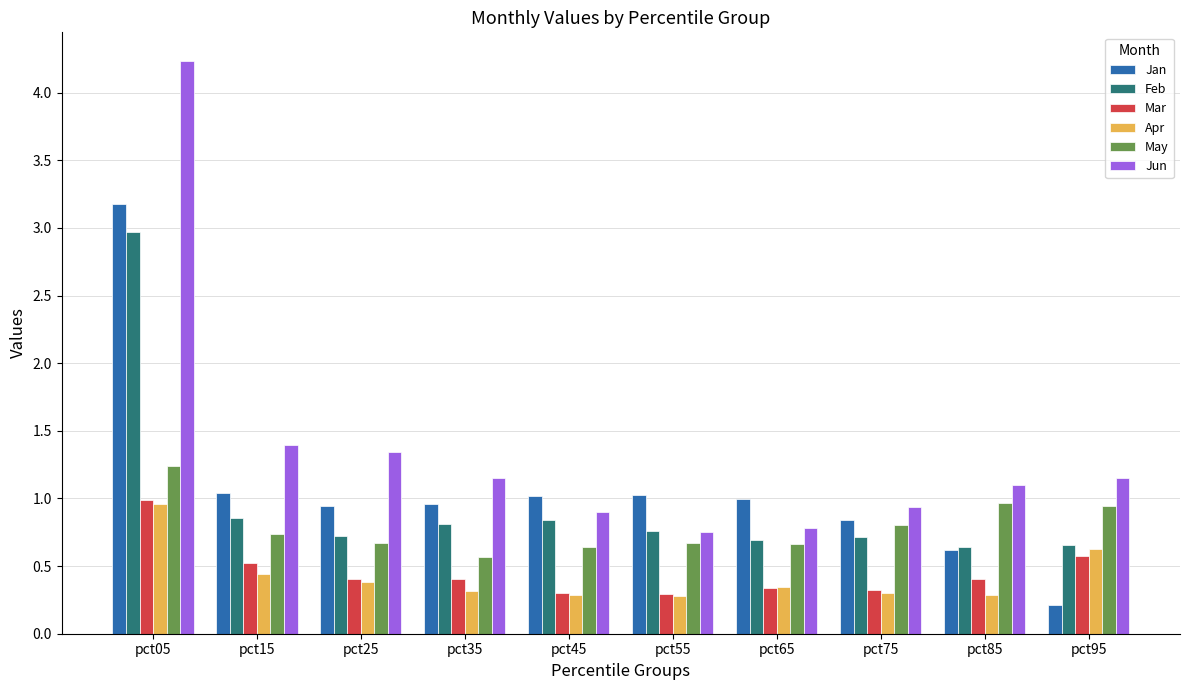

What is the total value across all series at pct95?

4.2